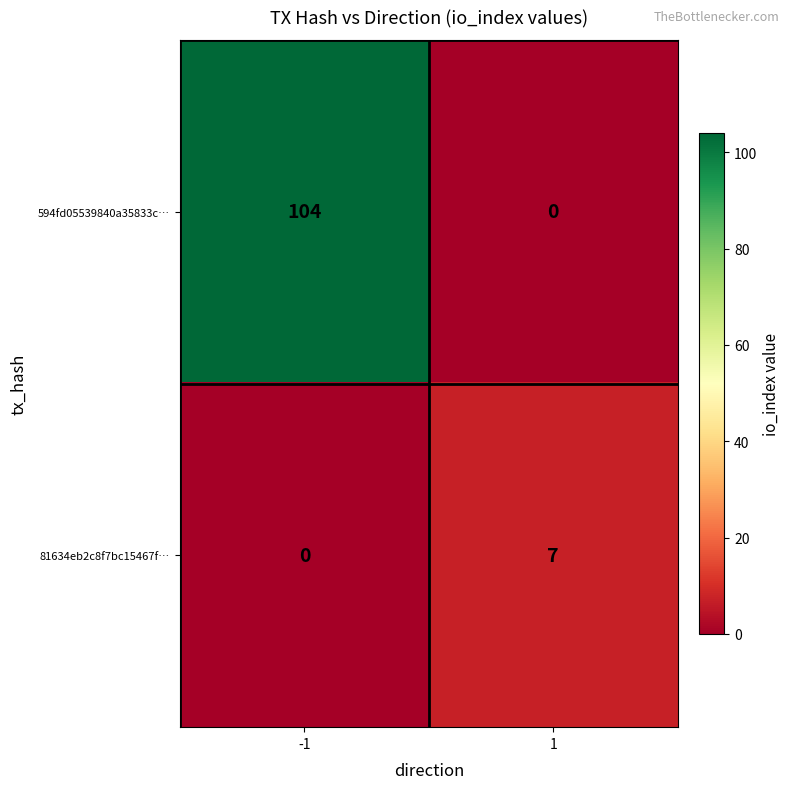

What is the difference between the maximum and minimum values in the 594fd05539840a35833c… series?

104